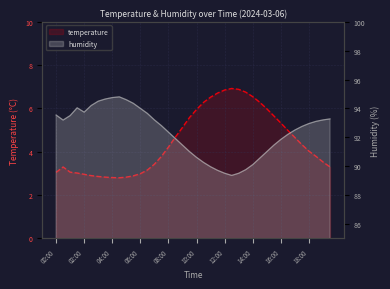

What position from the left is 06:00?

13